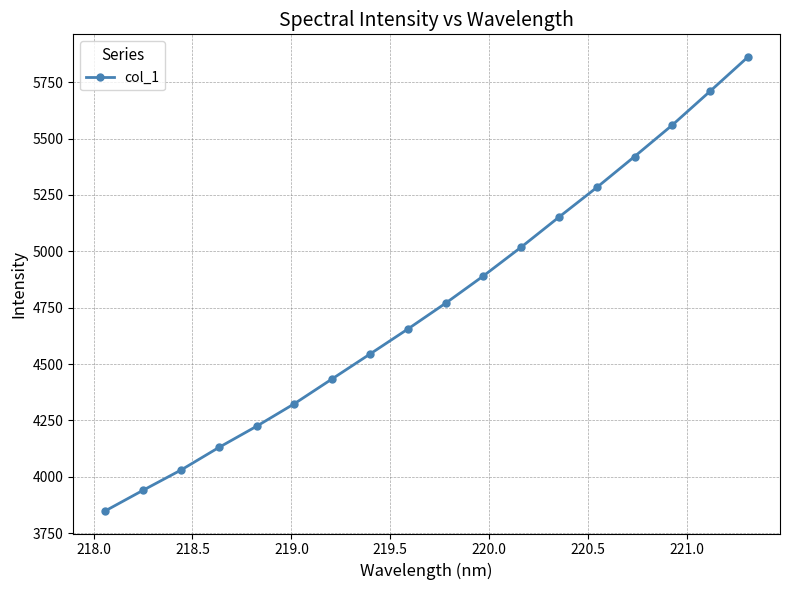

What is the average value?

4766.8